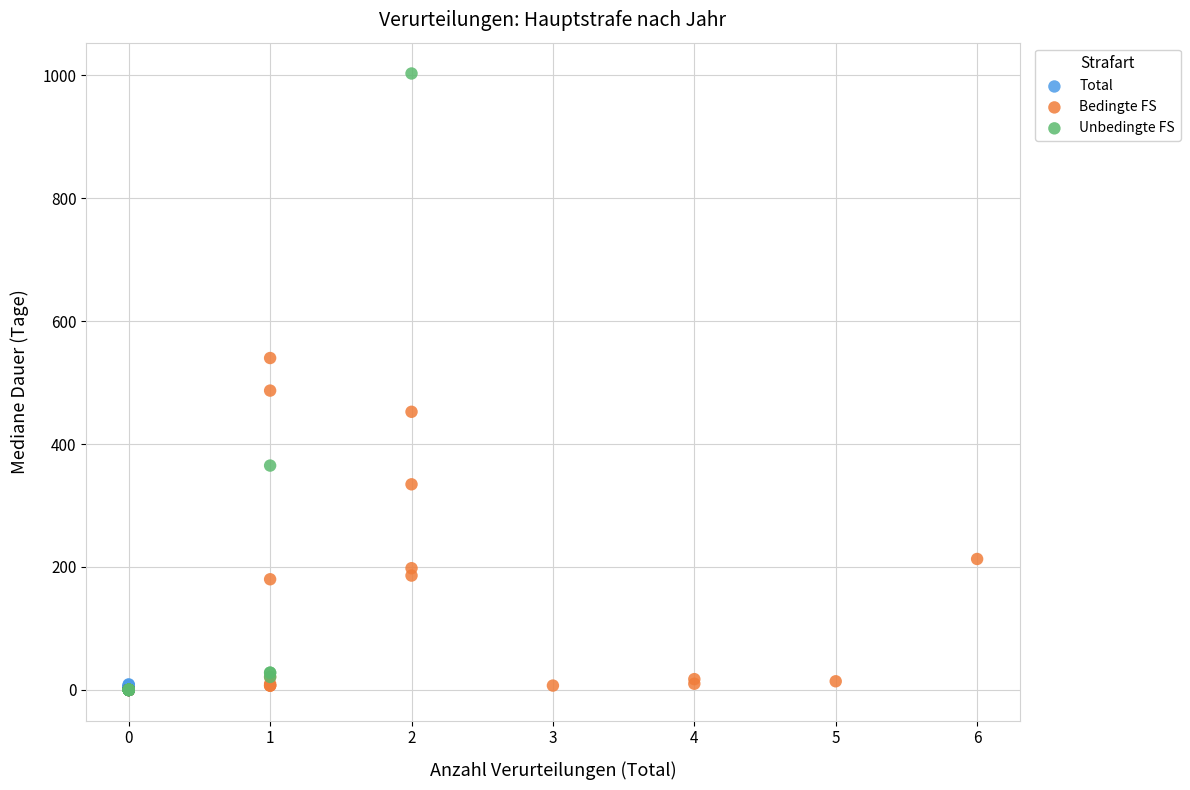

Which series contains the highest Y value?

Unbedingte FS